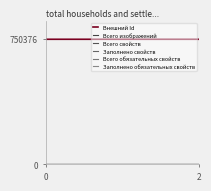

Rank the categories by Всего изображений value from highest to lowest.

0, 2, 2